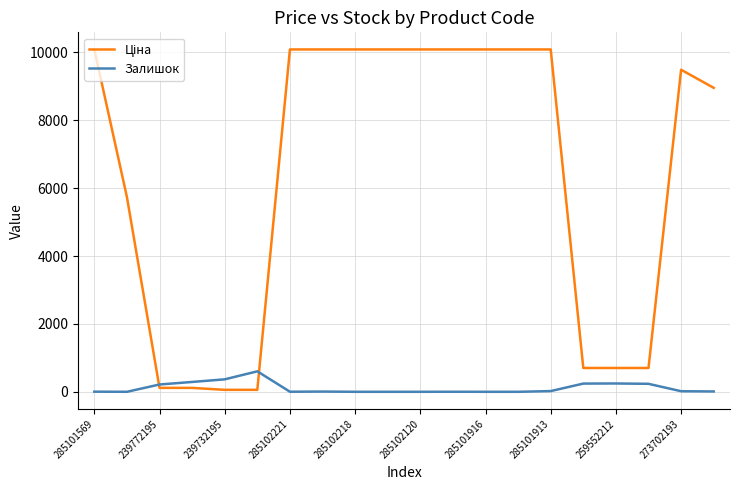

Does the chart have visible grid lines?

Yes